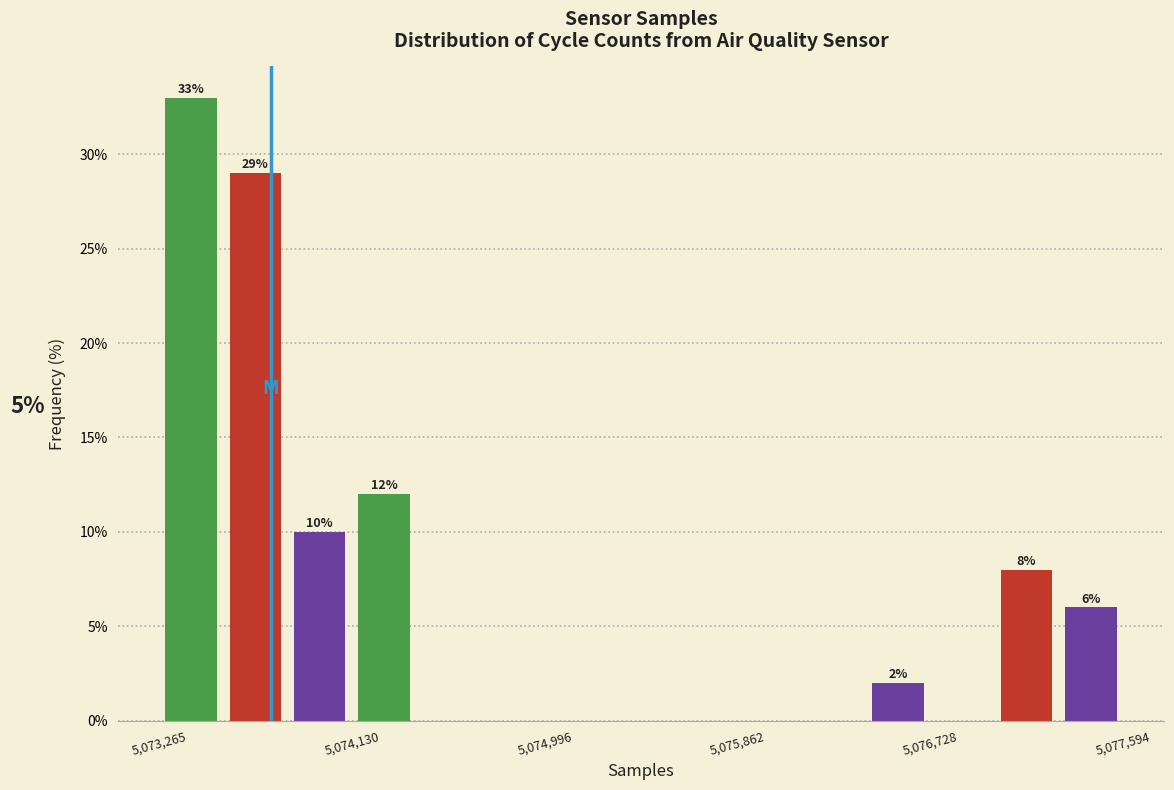

Around what value on the x-axis is the tallest bar? Give the approximate position of its centre, as read against the axis.

5073400